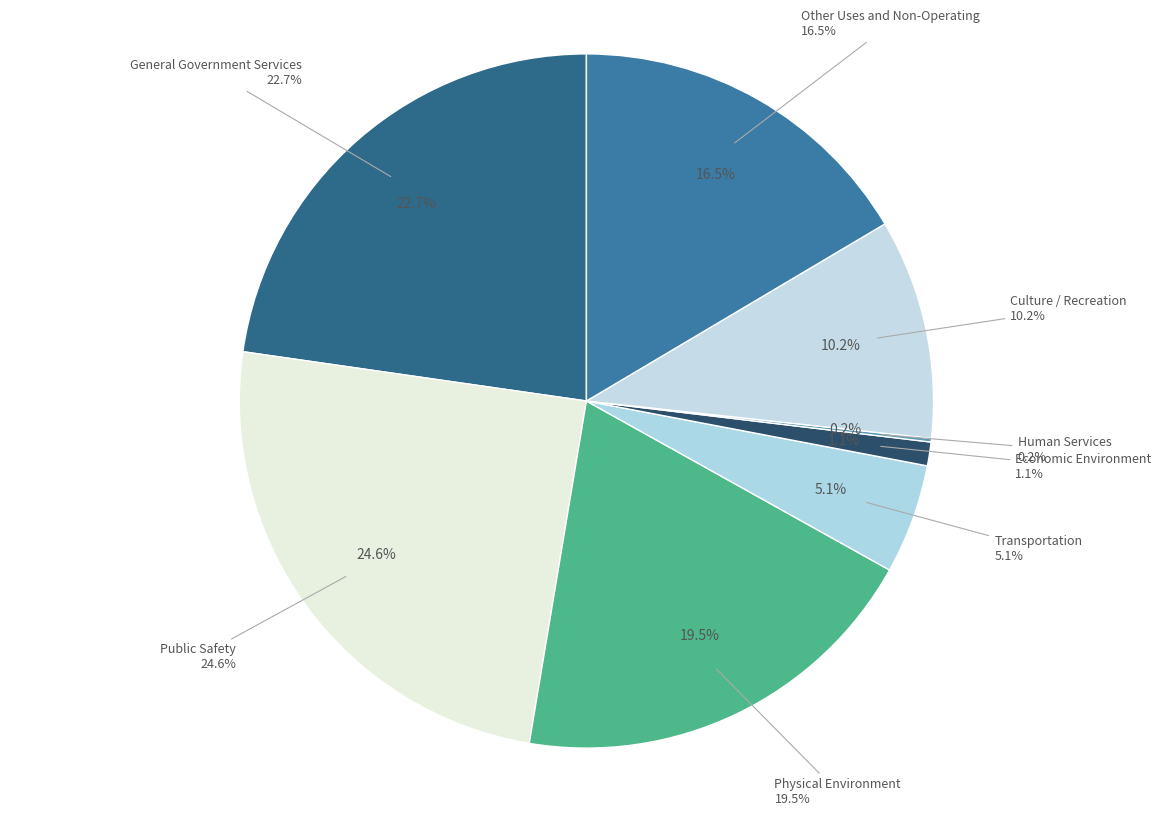

Which has a higher value, Culture / Recreation or Other Uses and Non-Operating?

Other Uses and Non-Operating